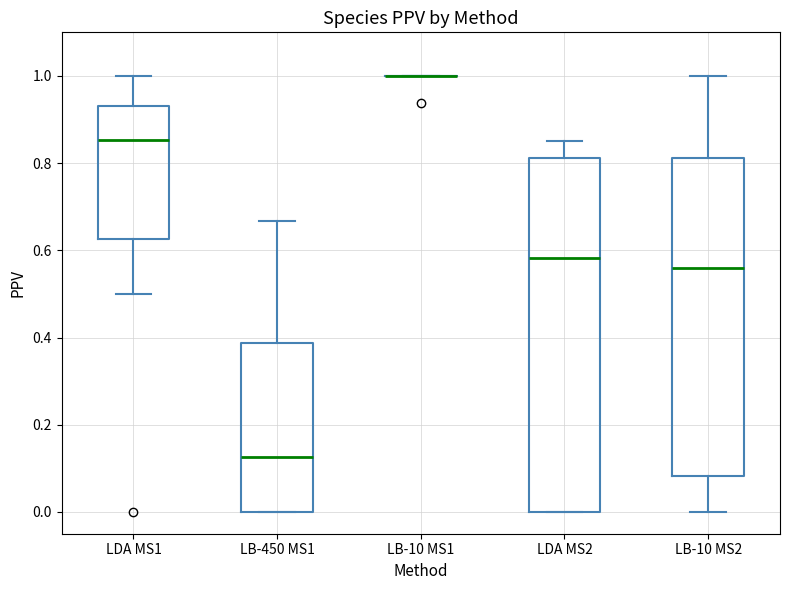

Reading left to right, read every box against the y-axis: the position of its median line, the range the box covers, and the ends of its whiskers. The values are not printed on the chart, so give them approximately, as read against the axis.

LDA MS1: median 0.86, box 0.62 to 0.94, whiskers 0.50 to 1.00
LB-450 MS1: median 0.12, box 0.00 to 0.38, whiskers 0.00 to 0.66
LB-10 MS1: box collapsed to a line at 1.00, whiskers 1.00 to 1.00
LDA MS2: median 0.58, box 0.00 to 0.82, whiskers 0.00 to 0.86
LB-10 MS2: median 0.56, box 0.08 to 0.82, whiskers 0.00 to 1.00